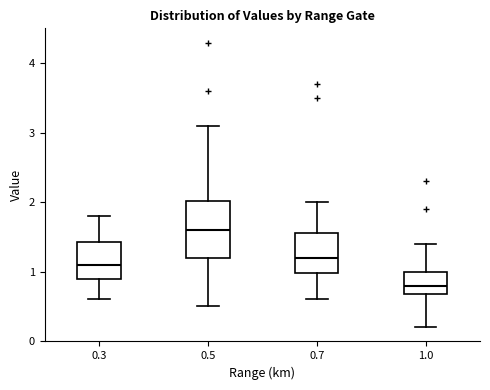

Reading left to right, transcribe this box plot: for each box, give where its median line is, the range the box spans, and where its two whiskers end, as read against the y-axis. The values are not printed on the chart, so give them approximately, as read against the axis.

0.3: median 1.1, box 0.9 to 1.4, whiskers 0.6 to 1.8
0.5: median 1.6, box 1.2 to 2.0, whiskers 0.5 to 3.1
0.7: median 1.2, box 1.0 to 1.6, whiskers 0.6 to 2.0
1.0: median 0.8, box 0.7 to 1.0, whiskers 0.2 to 1.4